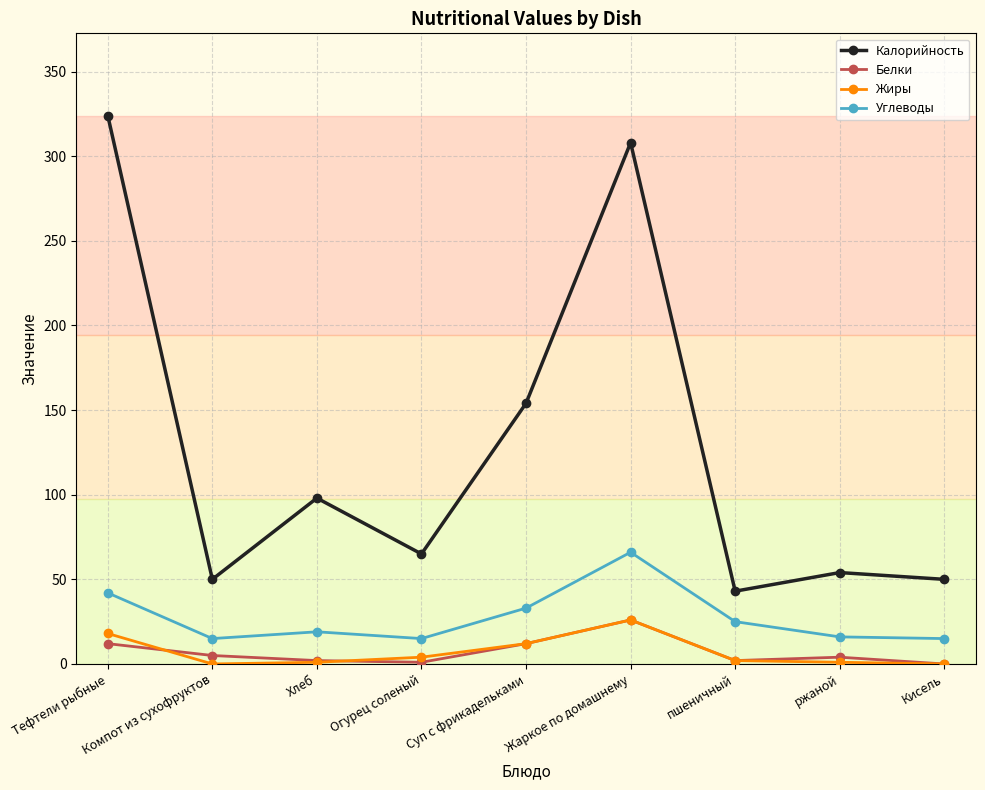

What is the sum of the Углеводы values at Жаркое по домашнему and Тефтели рыбные?

108